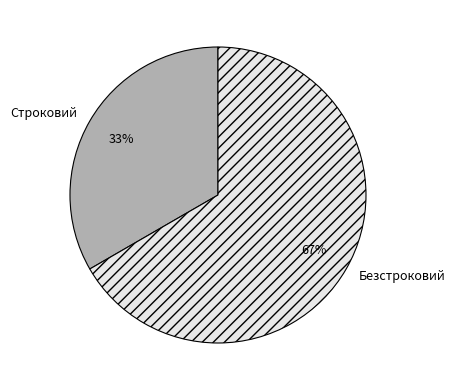

How many slices are in this pie chart?

2